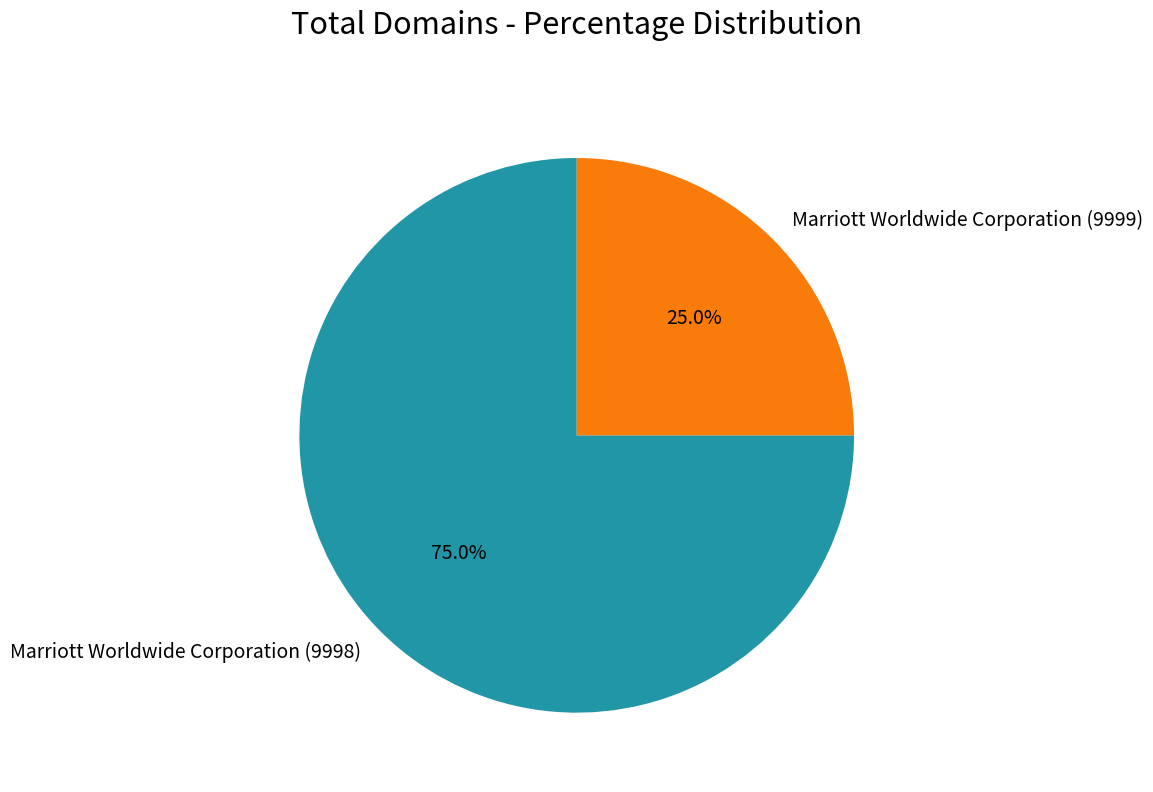

Between Marriott Worldwide Corporation (9998) and Marriott Worldwide Corporation (9999), which is larger?

Marriott Worldwide Corporation (9998)